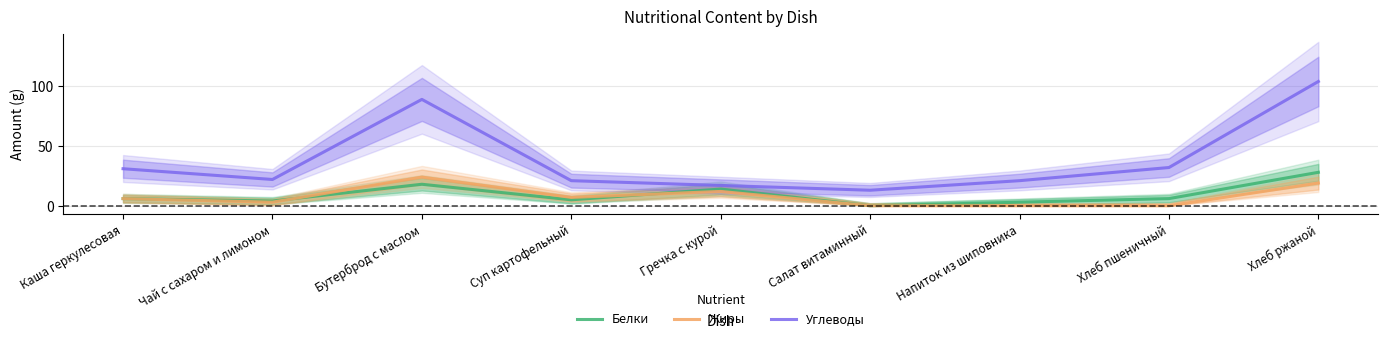

How many series are shown in this chart?

3